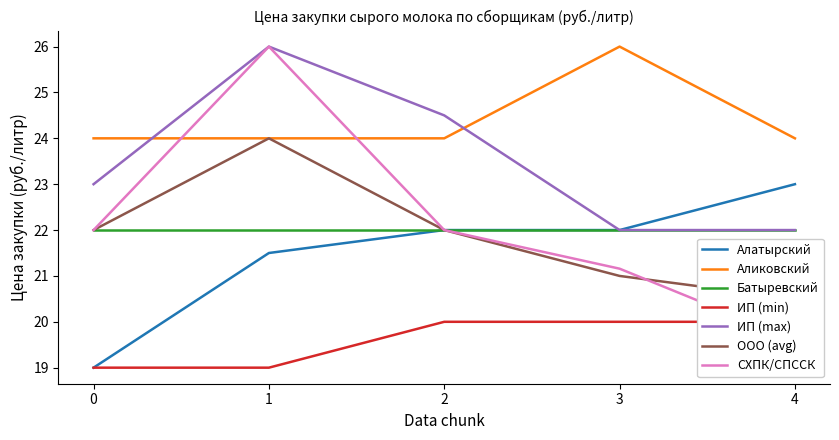

Which series has the largest total across all categories?

Аликовский